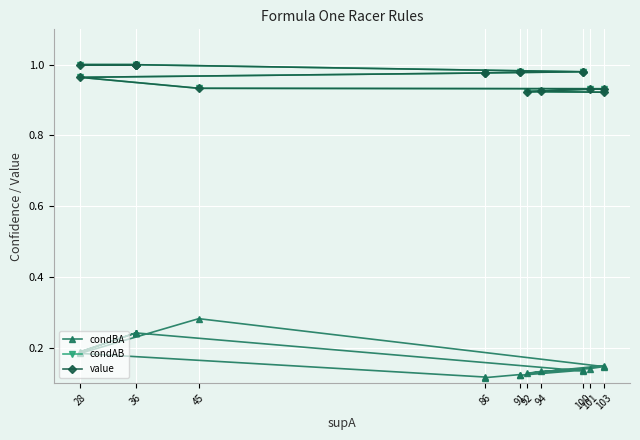

At which category is the sum across all series the highest?

36